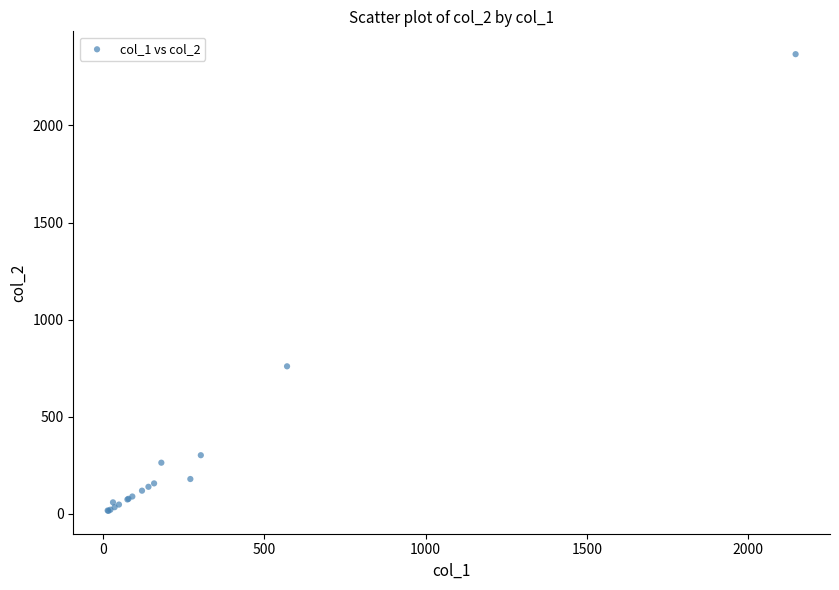

What Y value in the scatter plot is closest to 1191?

760.0